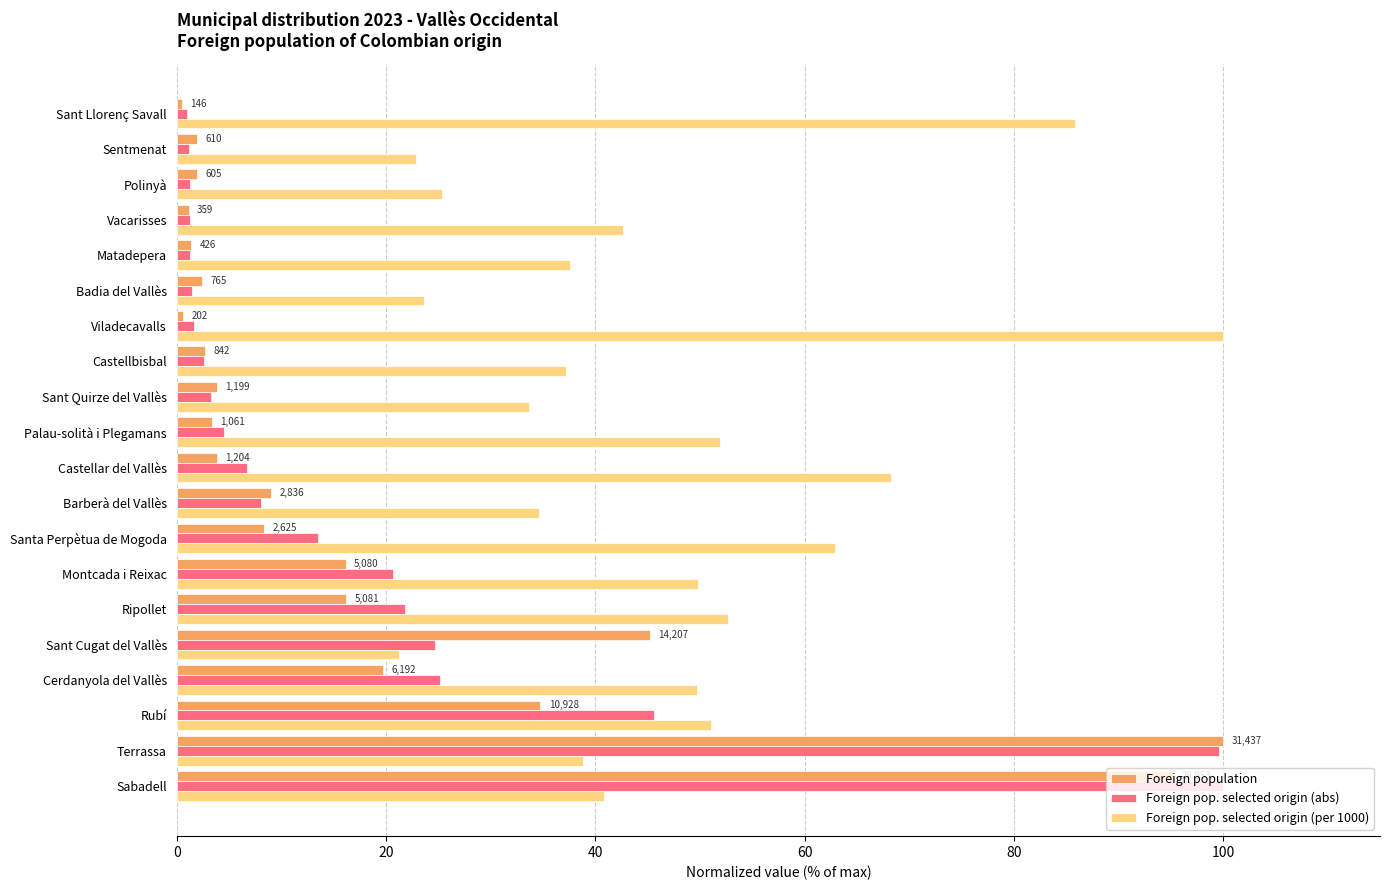

Rank the series at Cerdanyola del Vallès from highest to lowest value.

Foreign pop. selected origin (per 1000), Foreign pop. selected origin (abs), Foreign population